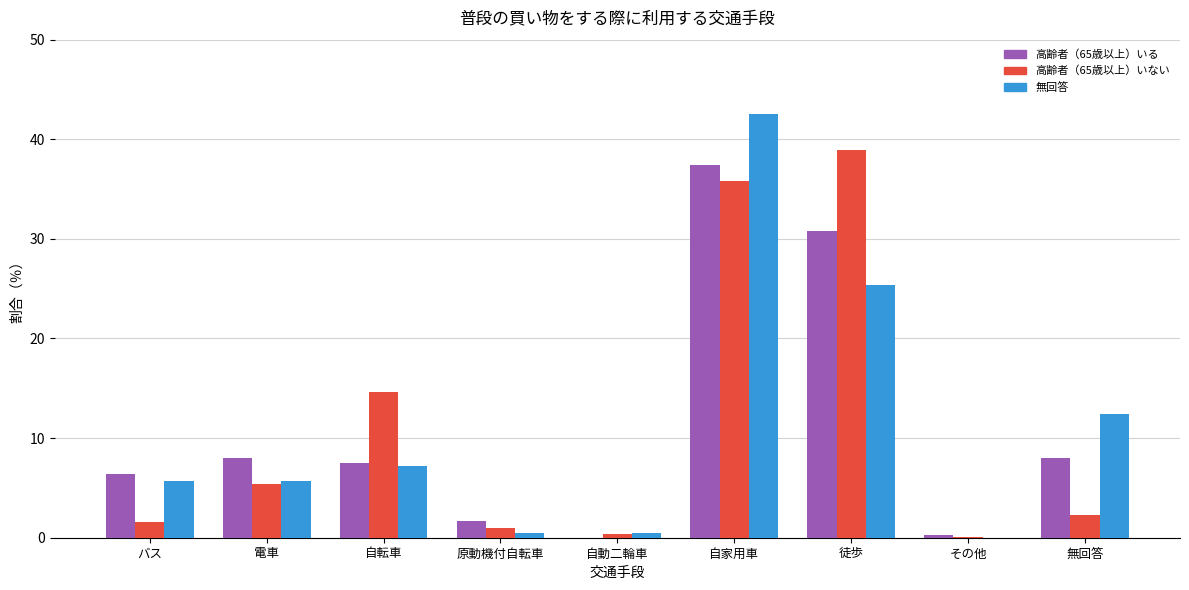

Which series changed the most between 自家用車 and その他?

無回答